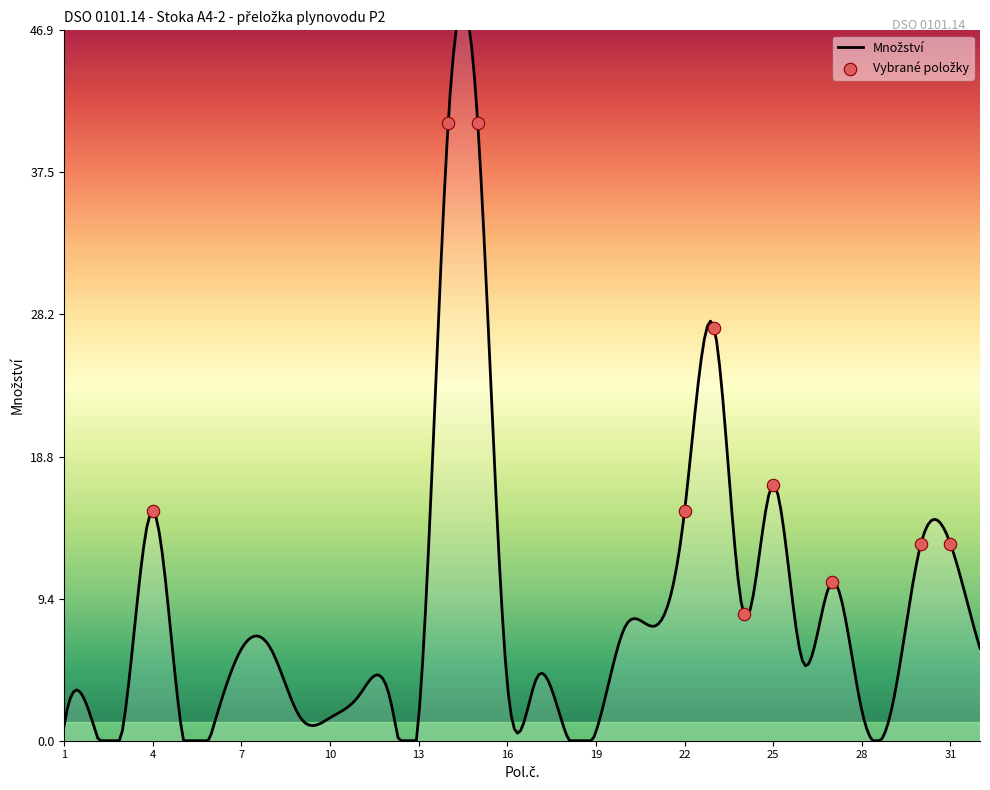

At which category is the sum across all series the highest?

14